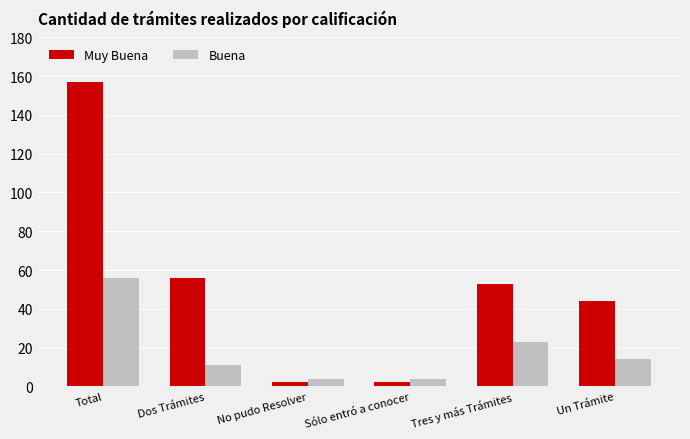

Reading left to right, extract all data points from this chart.

Muy Buena: 157	56	2	2	53	44
Buena: 56	11	4	4	23	14